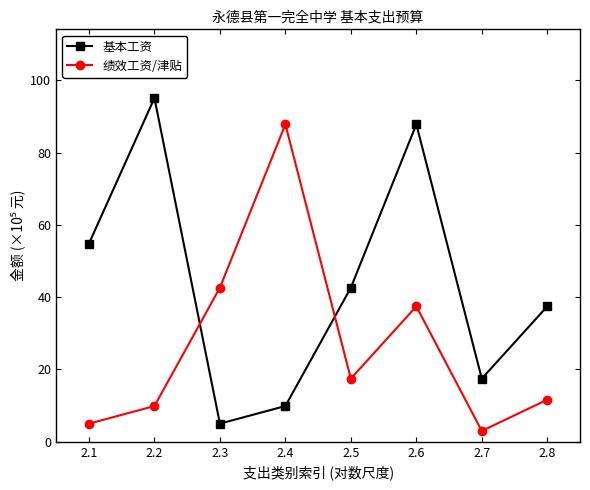

The value of 绩效工资/津贴 at 2.2 is 9.9. True or false?

True